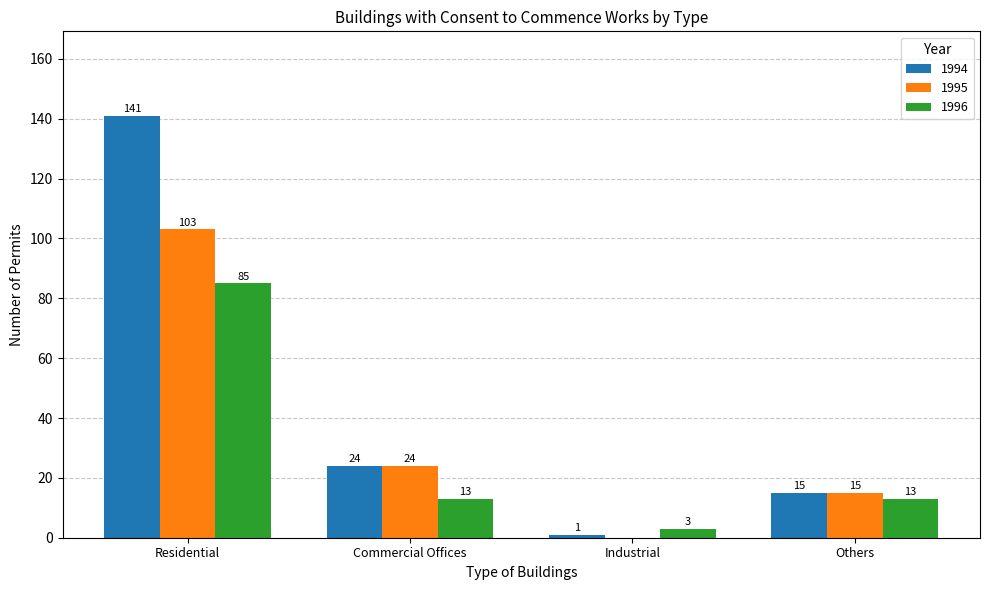

What is the difference between the 1996 values at Commercial Offices and Residential?

72